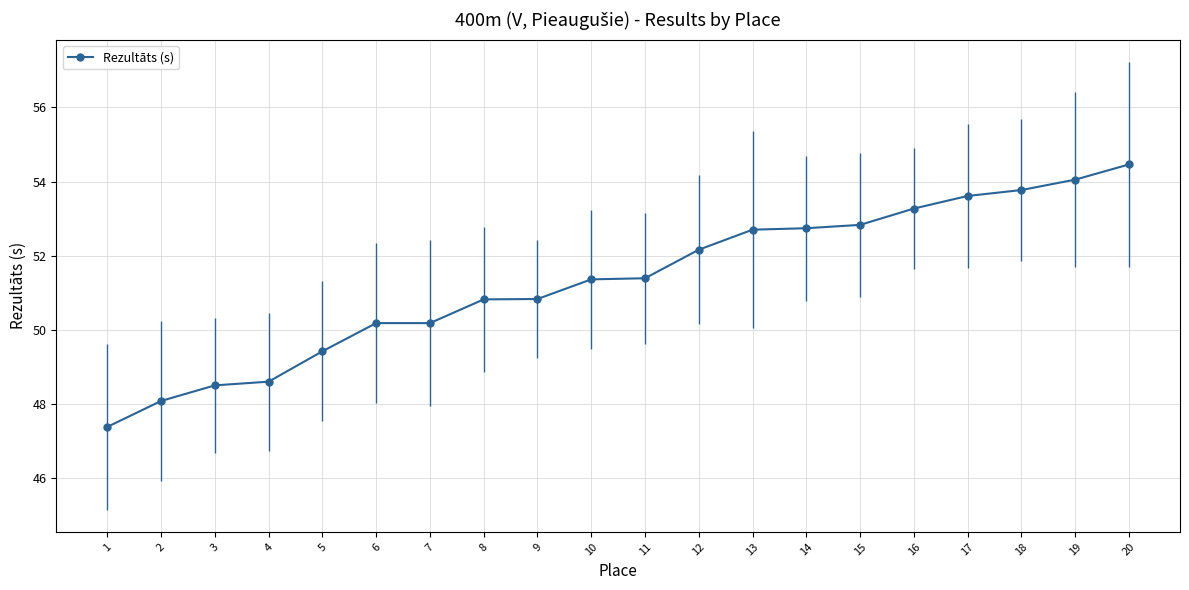

What is the value of the 9th point from the left?

50.8